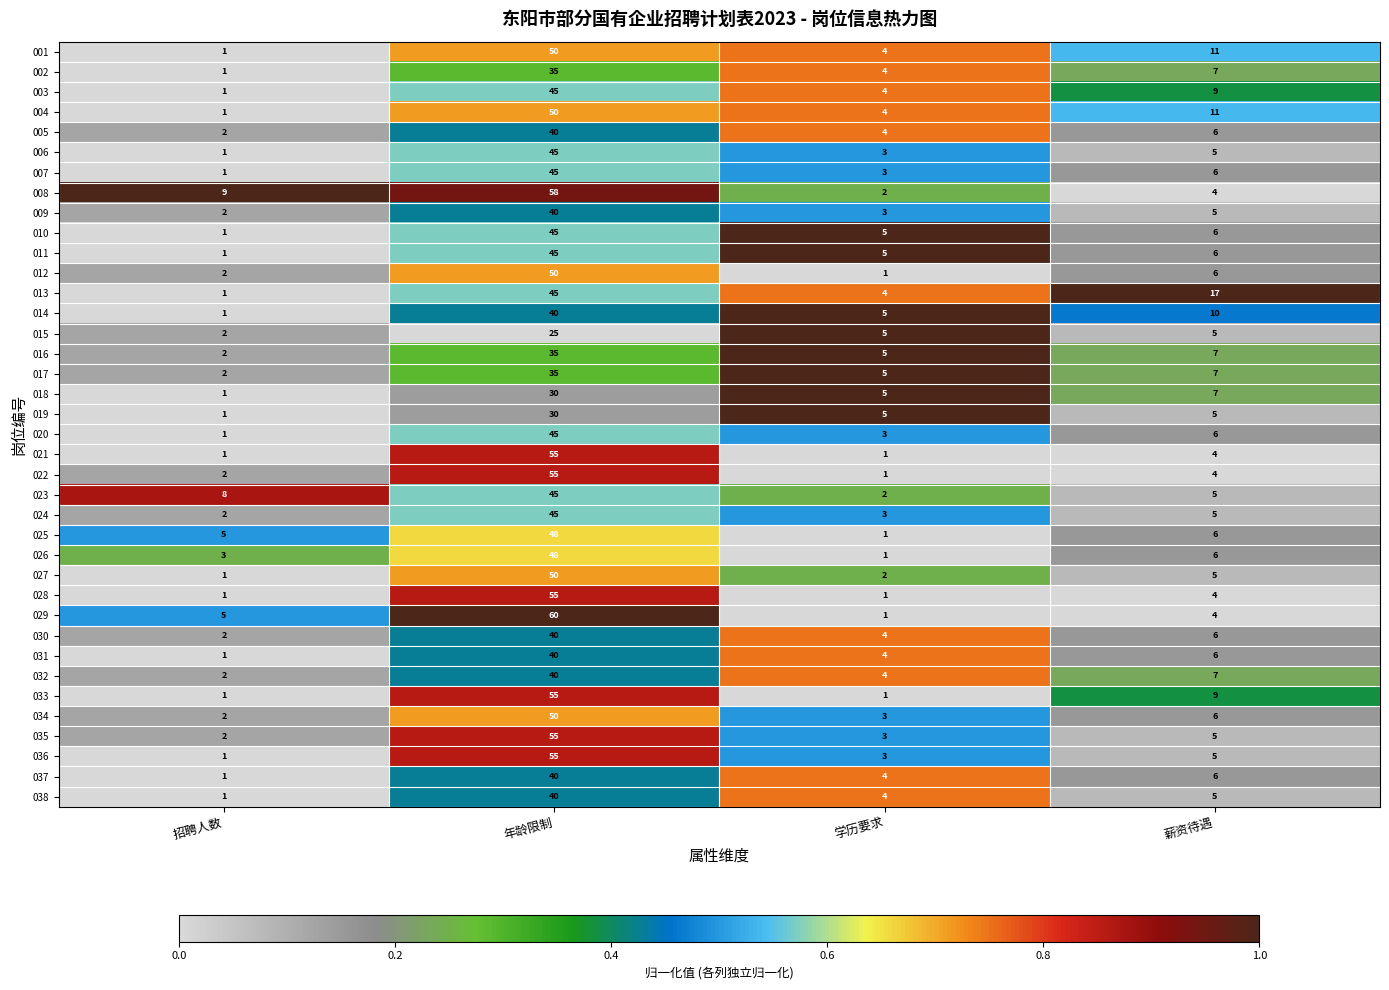

What is the average value of the 003 series?

15